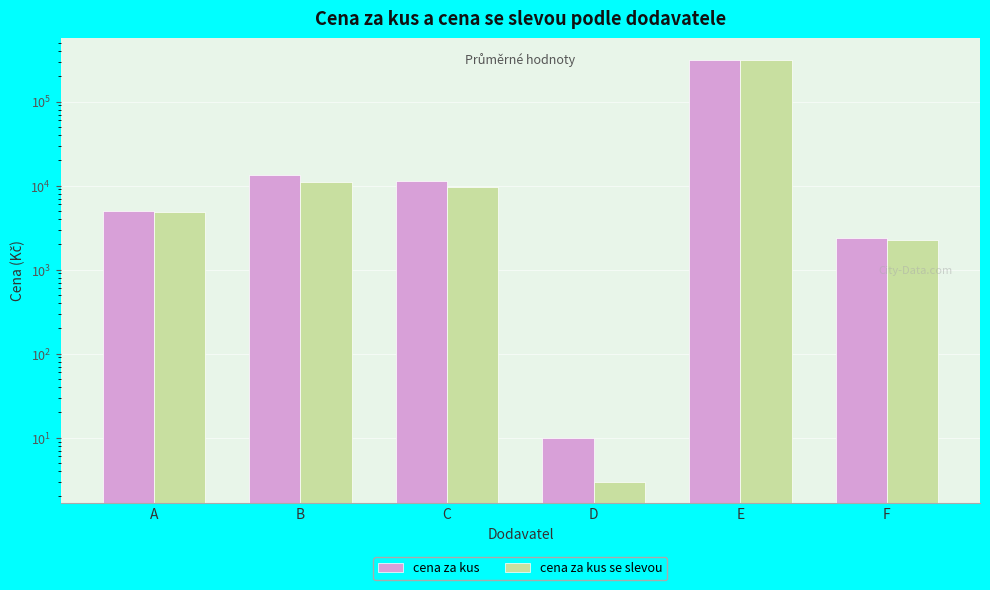

What is the difference between the cena za kus values at D and C?

11323.0